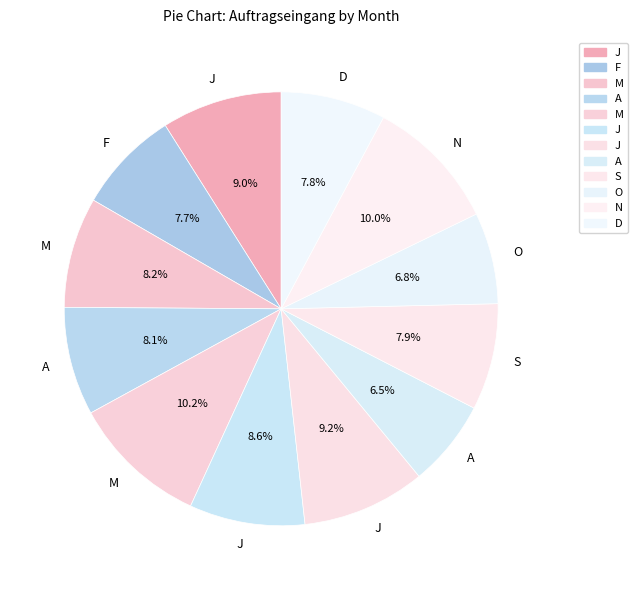

What is the smallest slice in the pie chart?

A